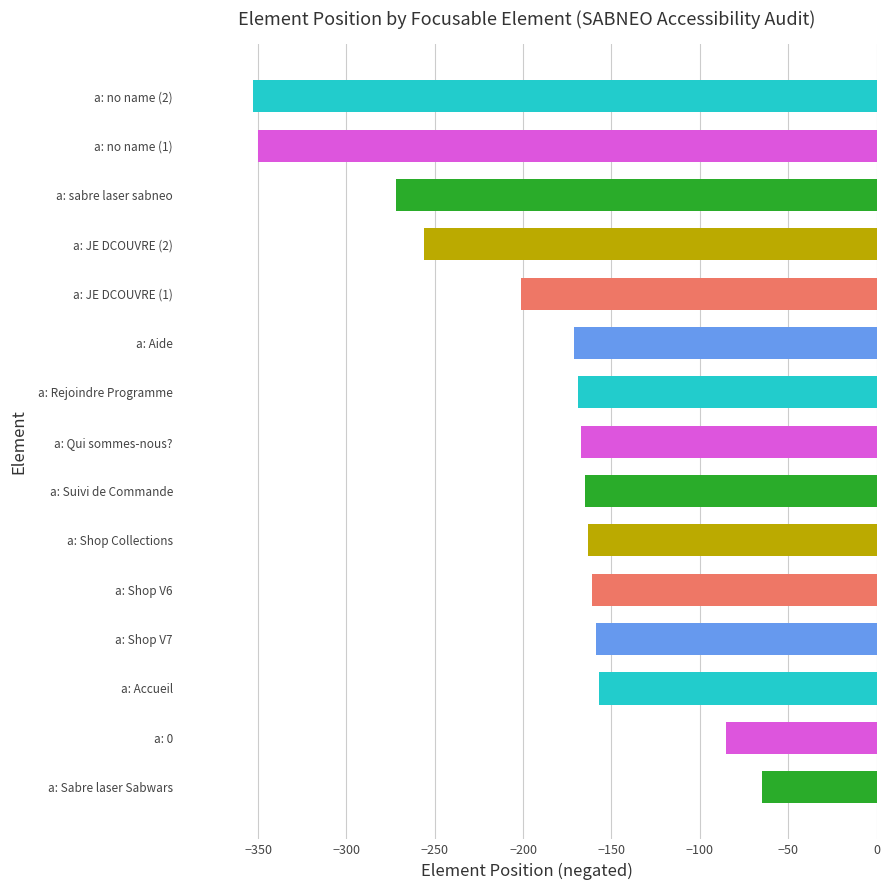

Reading bottom to top, what are all the values shown in this chart?

-65	-85	-157	-159	-161	-163	-165	-167	-169	-171	-201	-256	-272	-350	-353